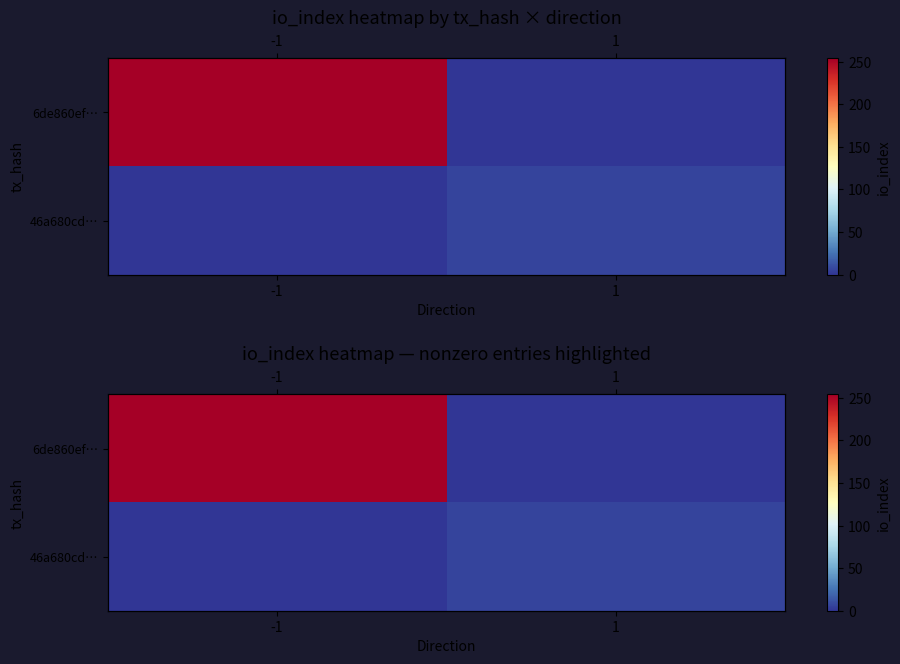

Is the value of 6de860ef… at 1 greater than the value of 46a680cd… at -1?

No